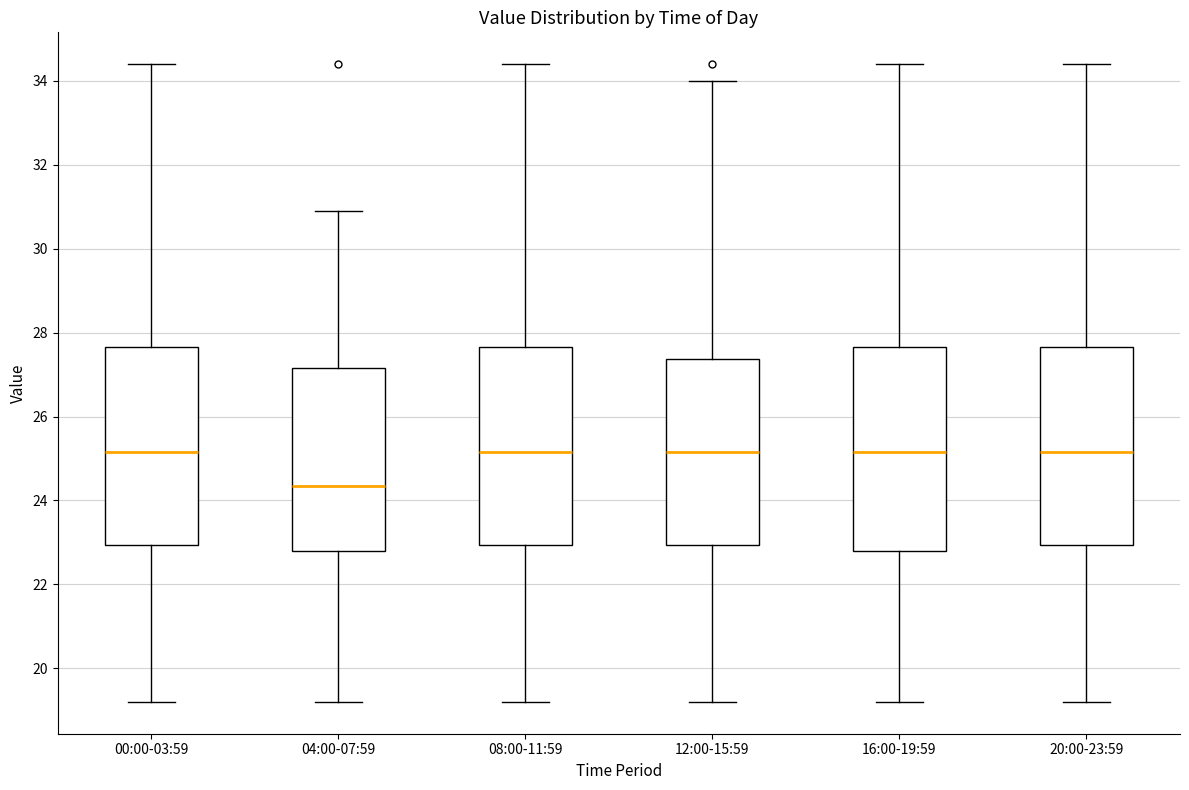

Where does the median line of the box for 16:00-19:59 sit on the y-axis? The values are not printed on the chart, so give them approximately, as read against the axis.

25.2